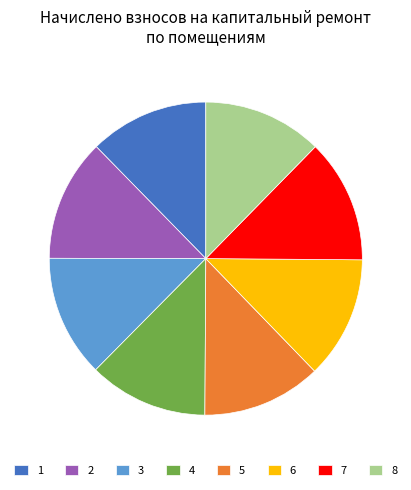

Is it true that 5 is 23% of the pie?

False